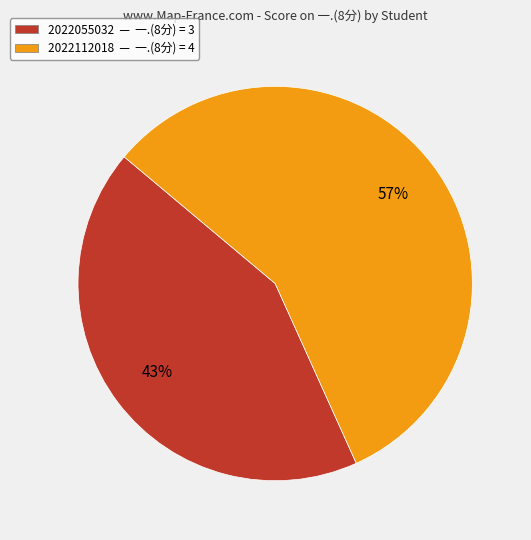

What is the smallest slice in the pie chart?

2022055032